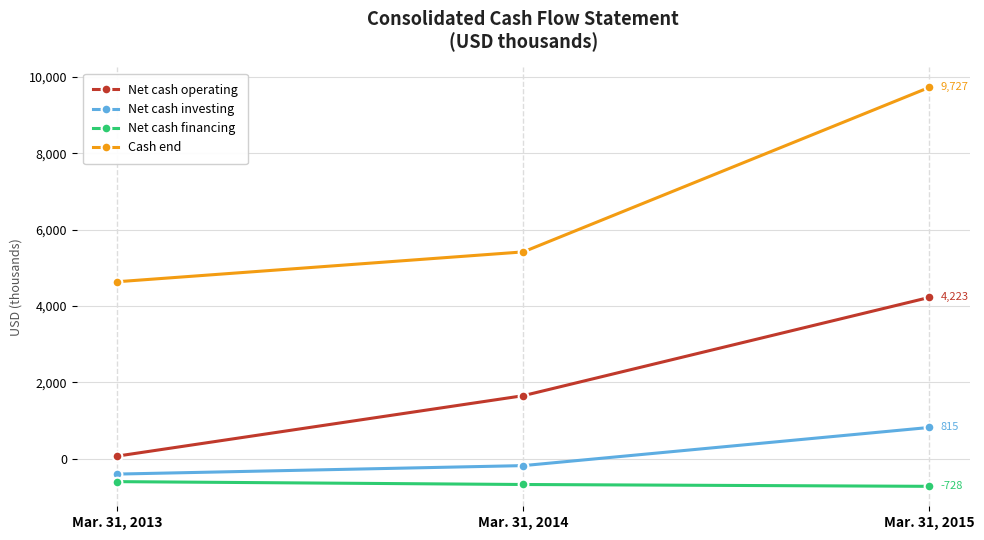

Where is Net cash investing nearest to the value 204?

Mar. 31, 2014